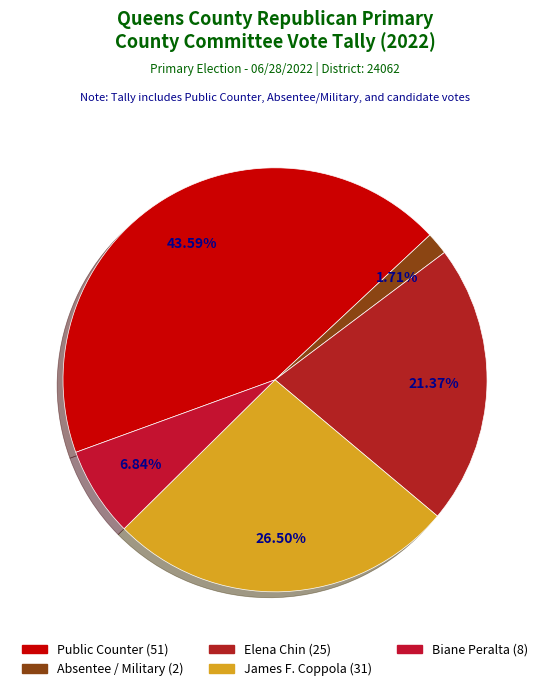

Count the number of slices in the pie.

5